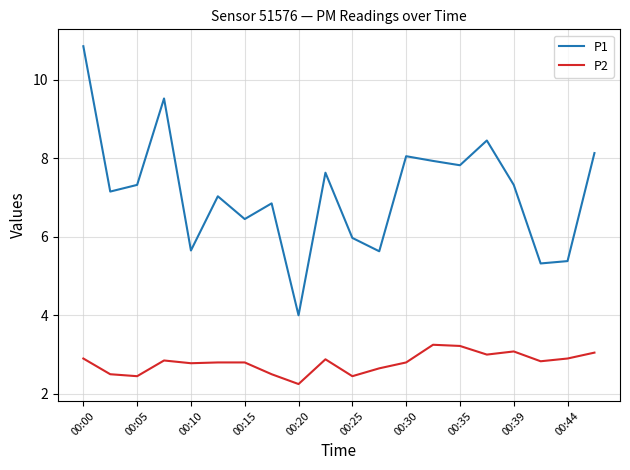

Which series has the largest total across all categories?

P1